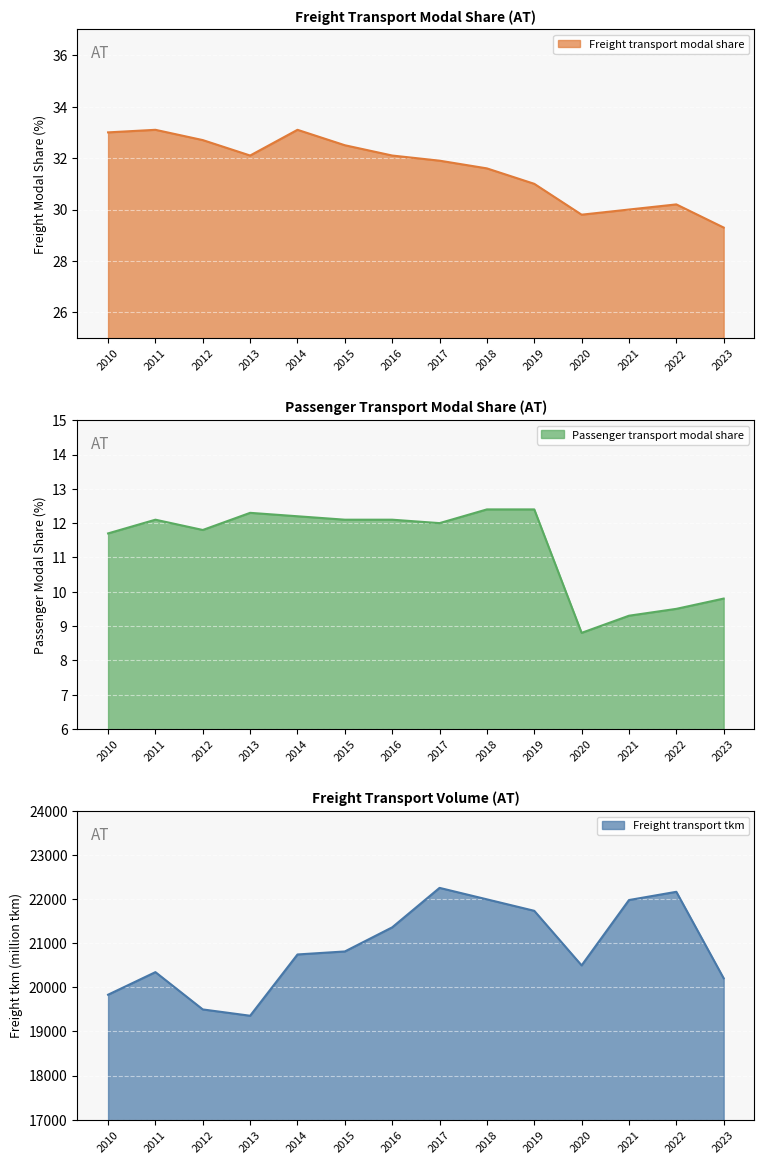

What is the spread (max minus min) of values at 2021?

21970.7